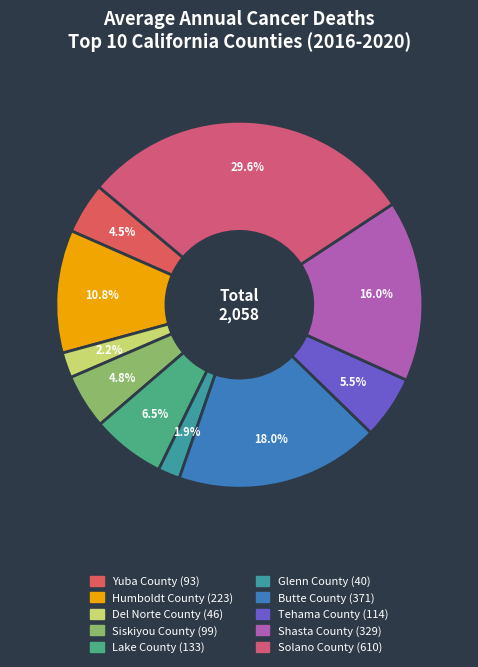

Does Solano County account for over 50% of the chart?

No